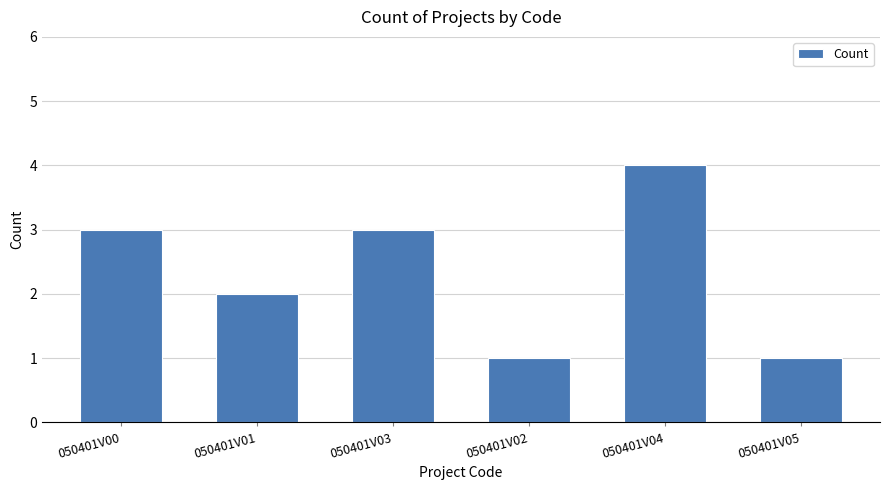

Count the number of categories in the chart.

6